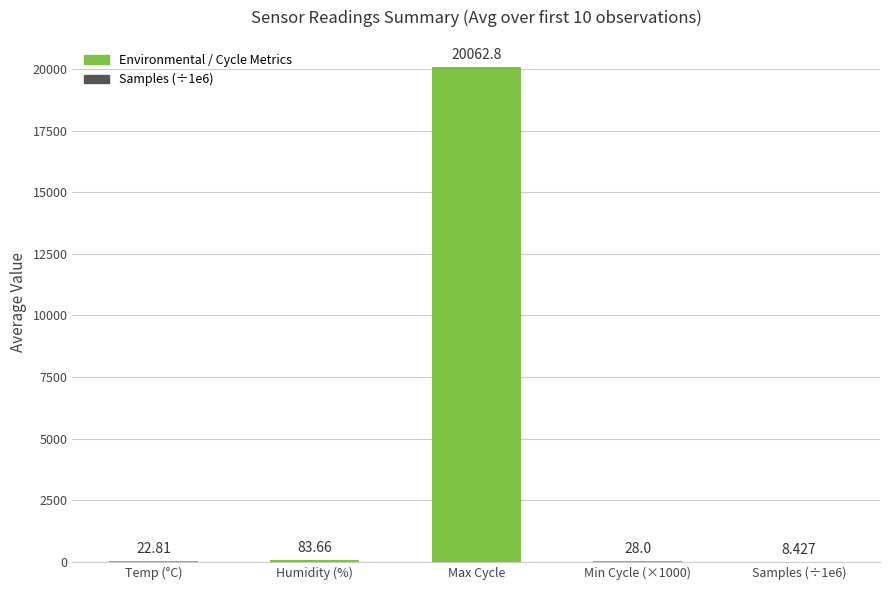

Which label corresponds to the largest value in the chart?

Max Cycle